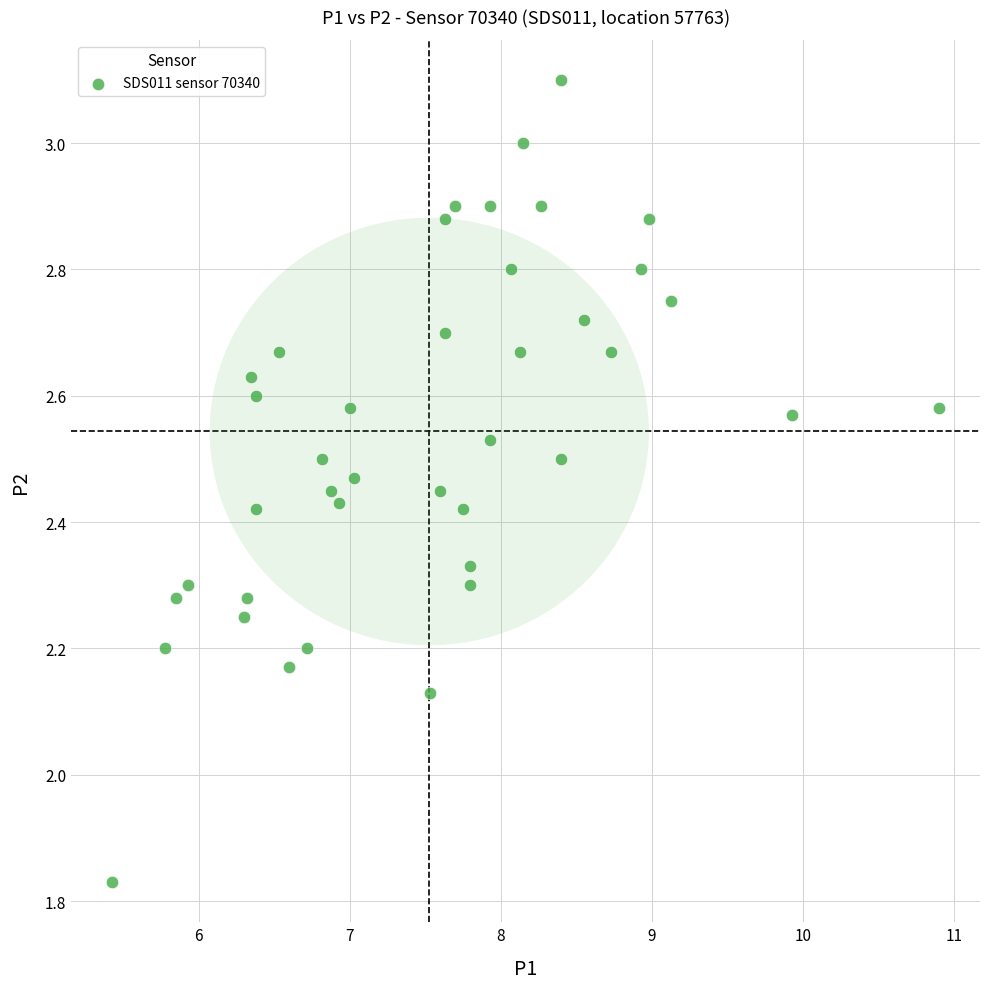

What is the range of Y values (max minus min)?

1.3